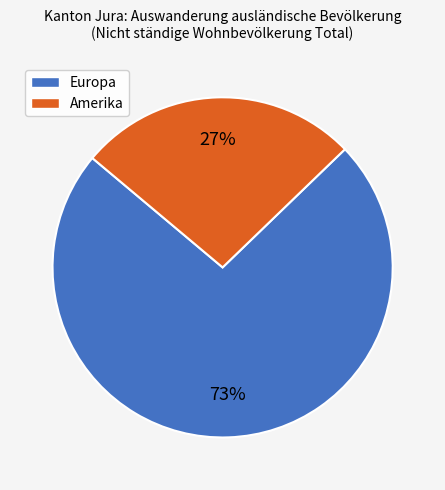

How many segments does this pie chart have?

2